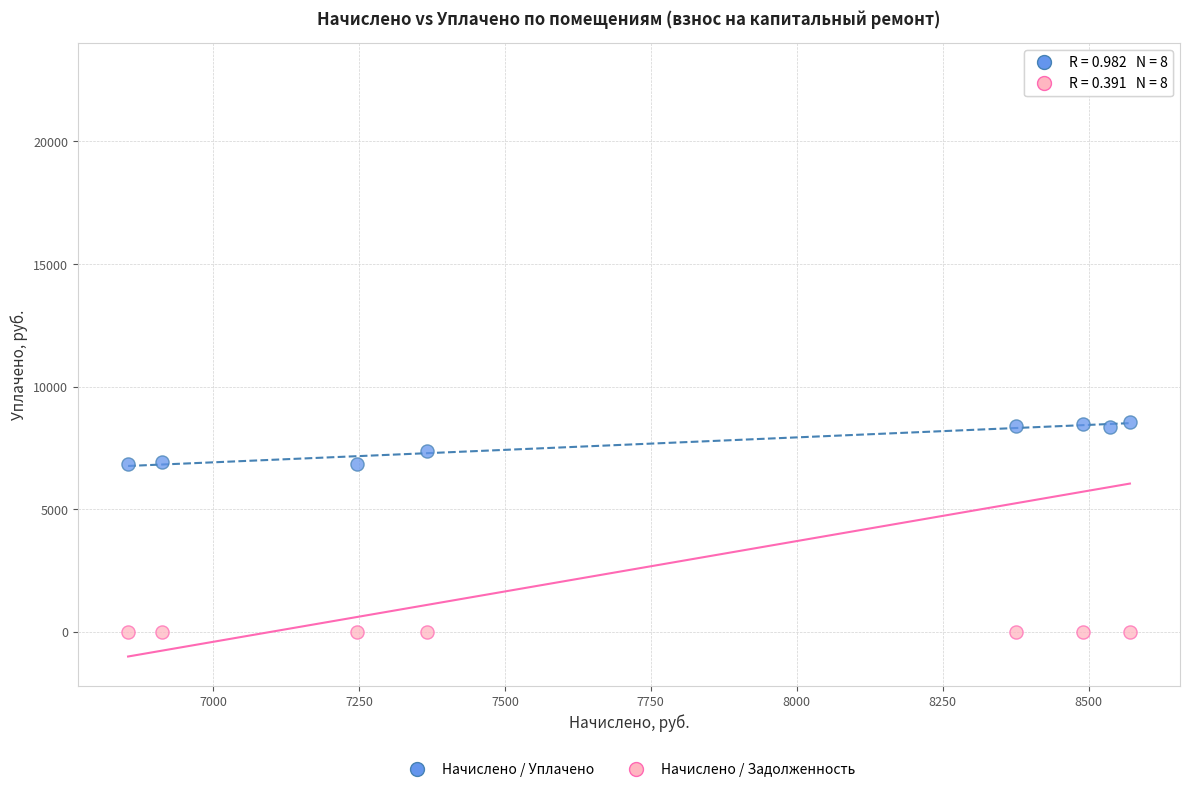

In the Начислено / Уплачено series, what Y value is closest to 7707?

7366.0